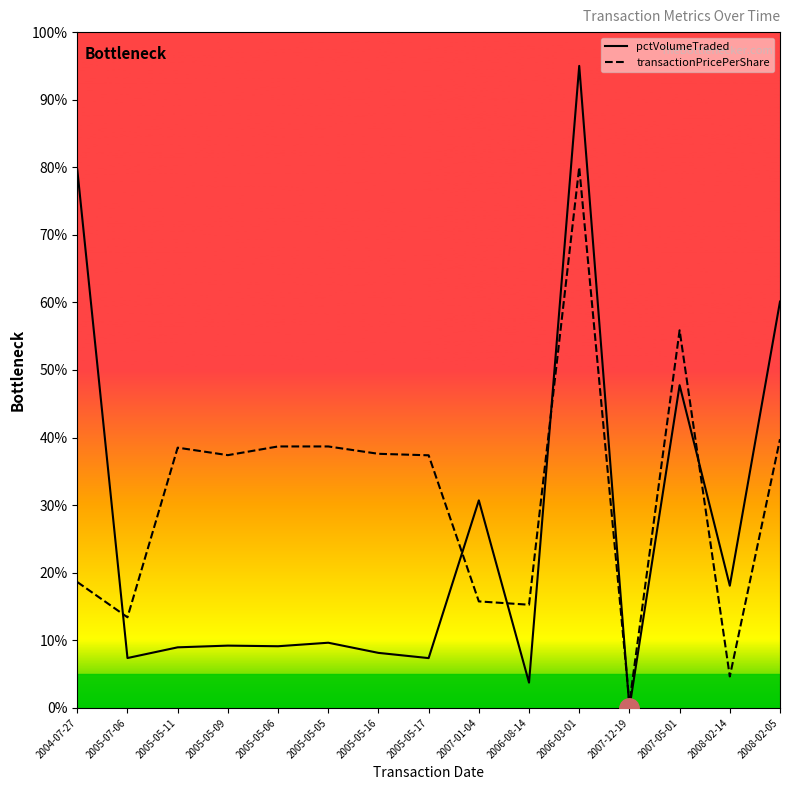

Which series changed the most between 2005-07-06 and 2005-05-17?

transactionPricePerShare